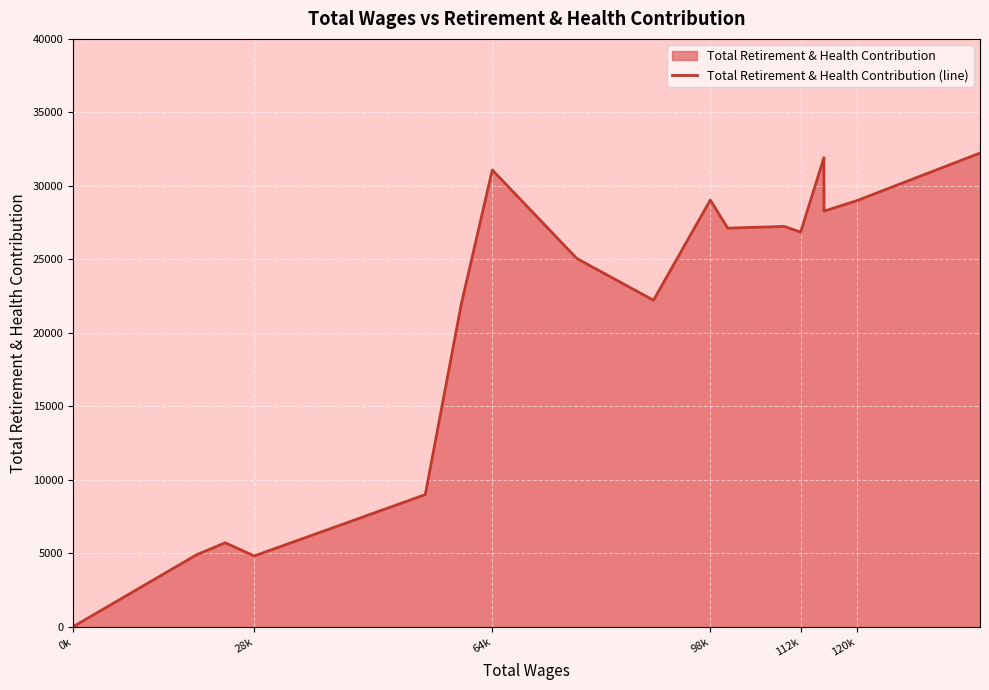

What is the greatest value displayed?

32232